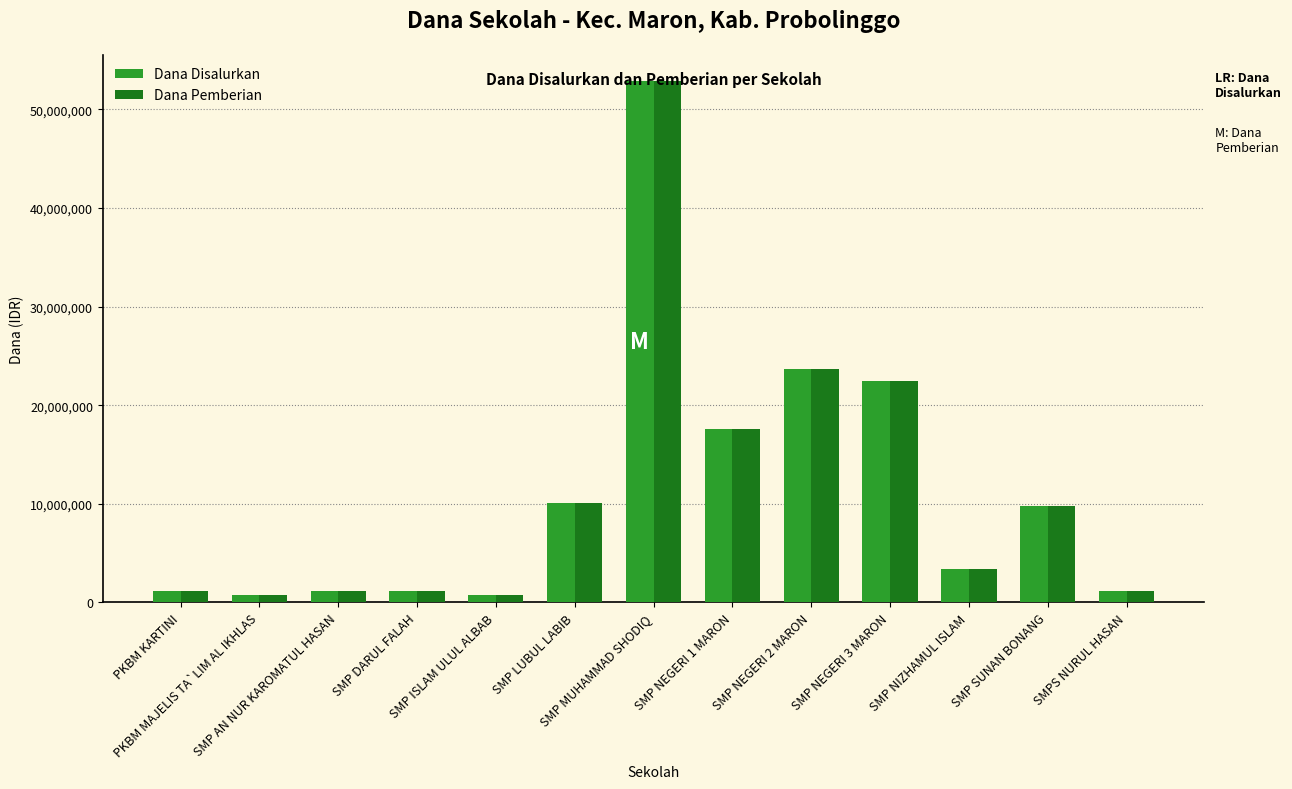

At how many categories does at least one series exceed 34281759?

1